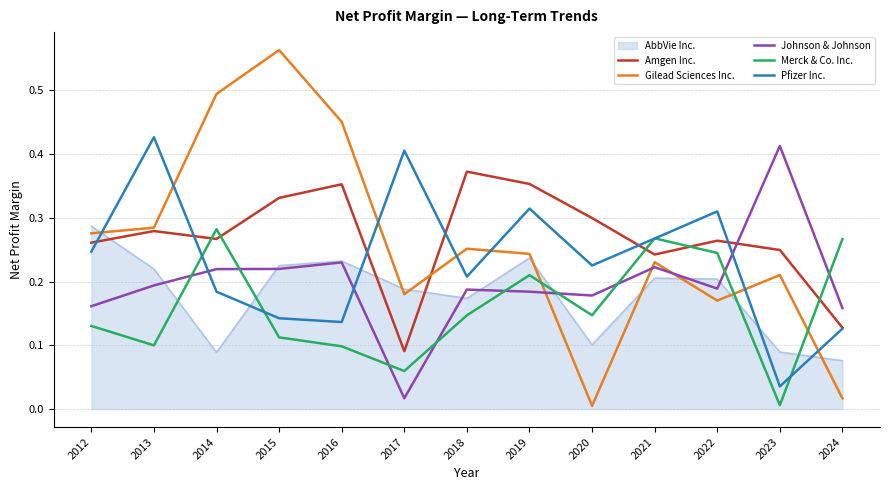

Is it true that Merck & Co. Inc. equals 0.1 at 2021?

False